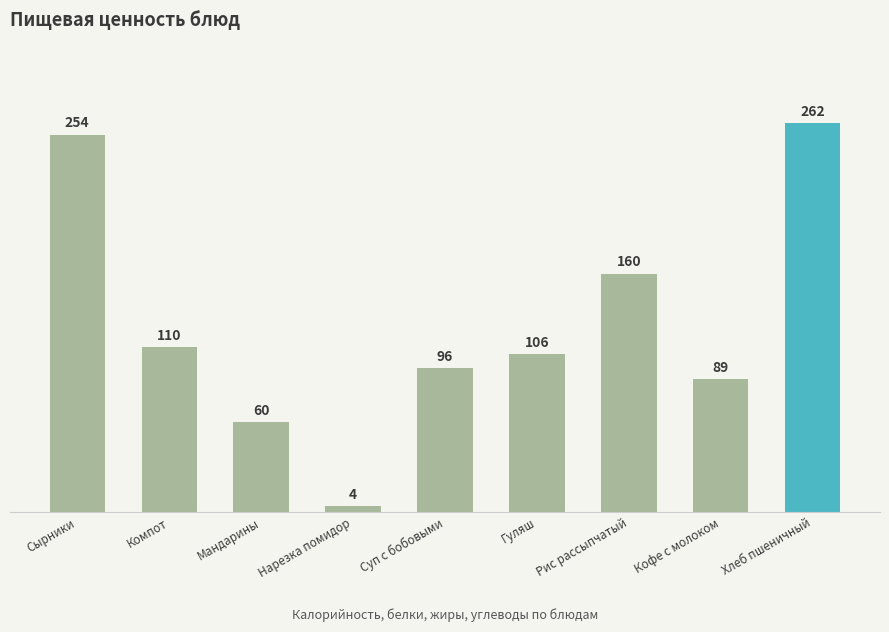

How many categories are shown in the chart?

9